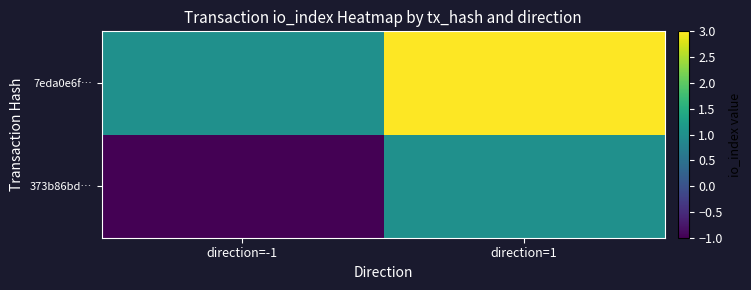

What is the total value across all series at direction=1?

4